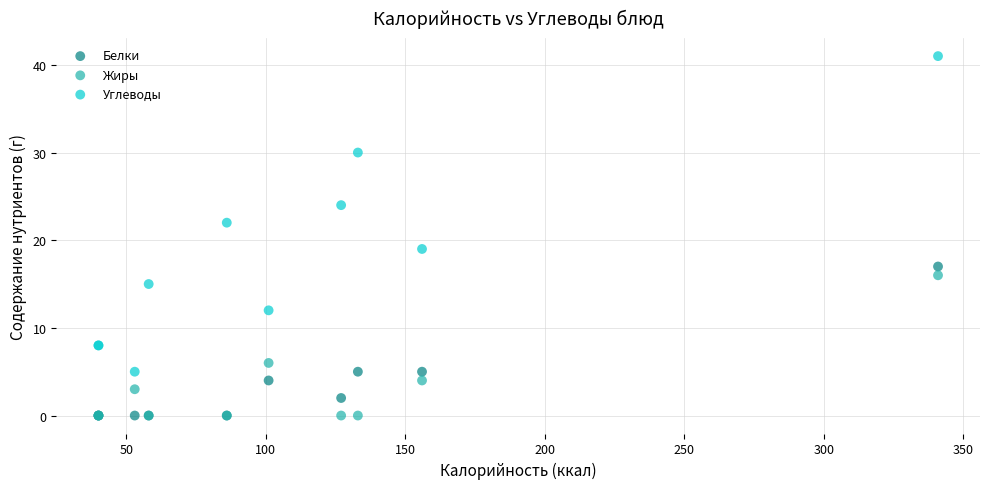

What are all the series names shown in the legend?

Белки, Жиры, Углеводы